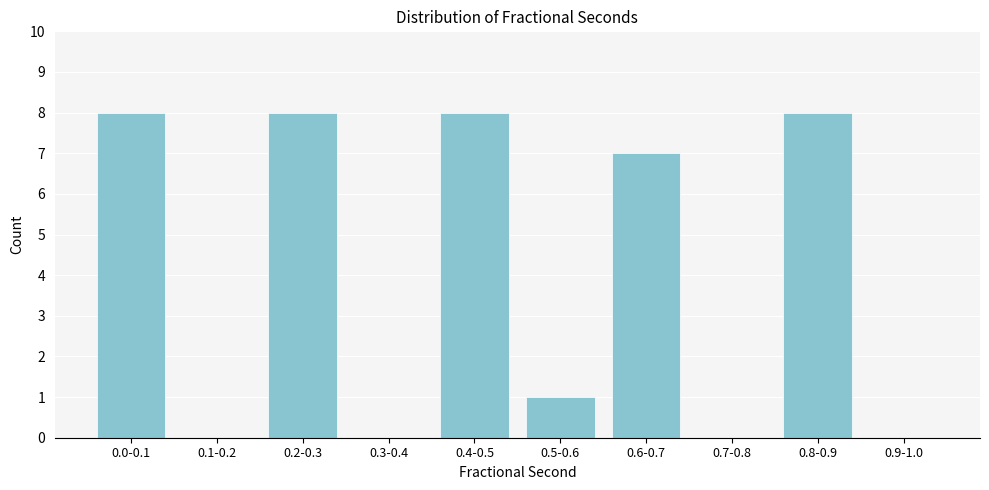

Reading left to right, what are all the values shown in this chart?

0.0-0.1=8	0.1-0.2=0	0.2-0.3=8	0.3-0.4=0	0.4-0.5=8	0.5-0.6=1	0.6-0.7=7	0.7-0.8=0	0.8-0.9=8	0.9-1.0=0